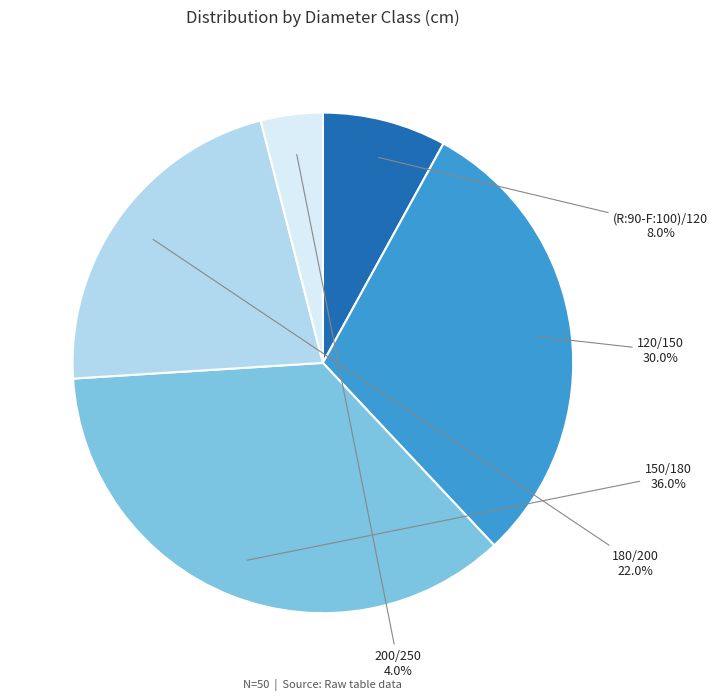

To the nearest percent, what is the difference between the largest and smallest slice percentages?

32%